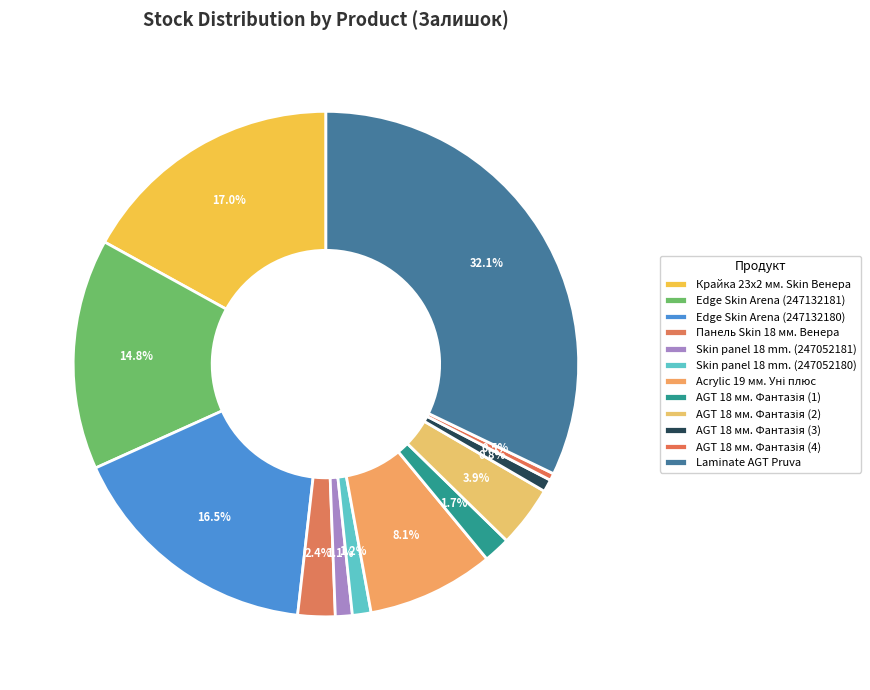

Between Skin panel 18 mm. (247052181) and Edge Skin Arena (247132180), which is larger?

Edge Skin Arena (247132180)